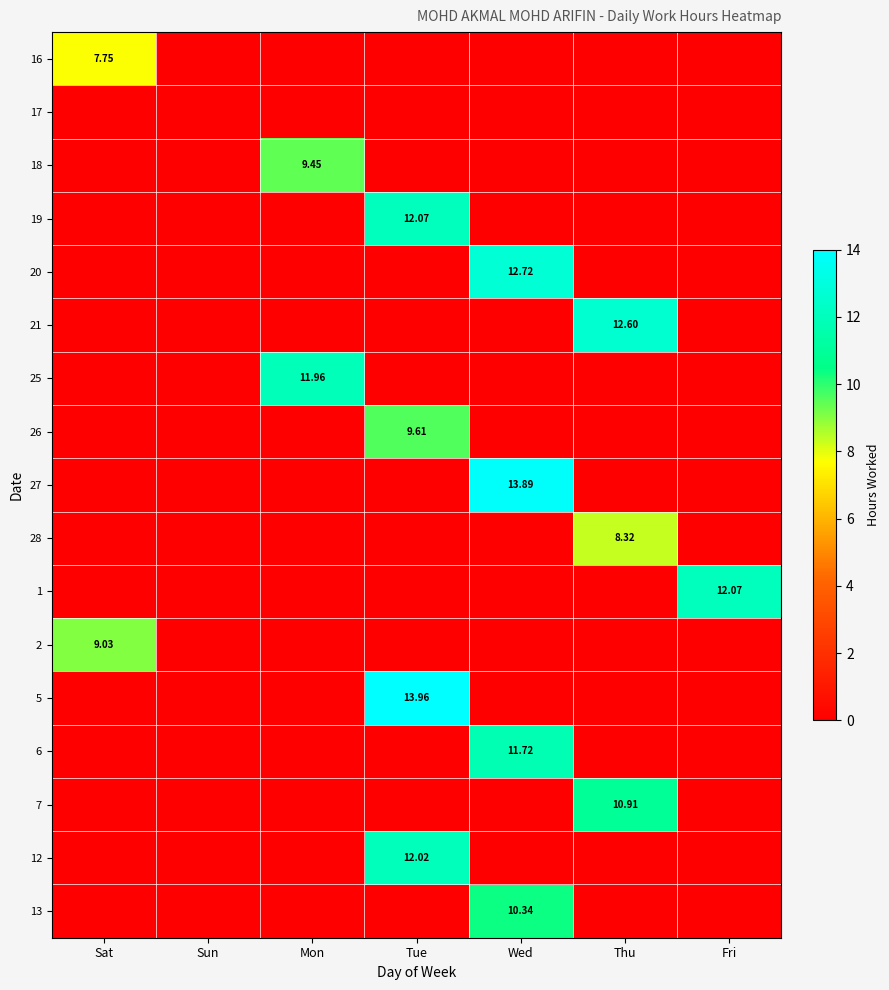

Rank the series at Sun from lowest to highest value.

16, 17, 18, 19, 20, 21, 25, 26, 27, 28, 1, 2, 5, 6, 7, 12, 13